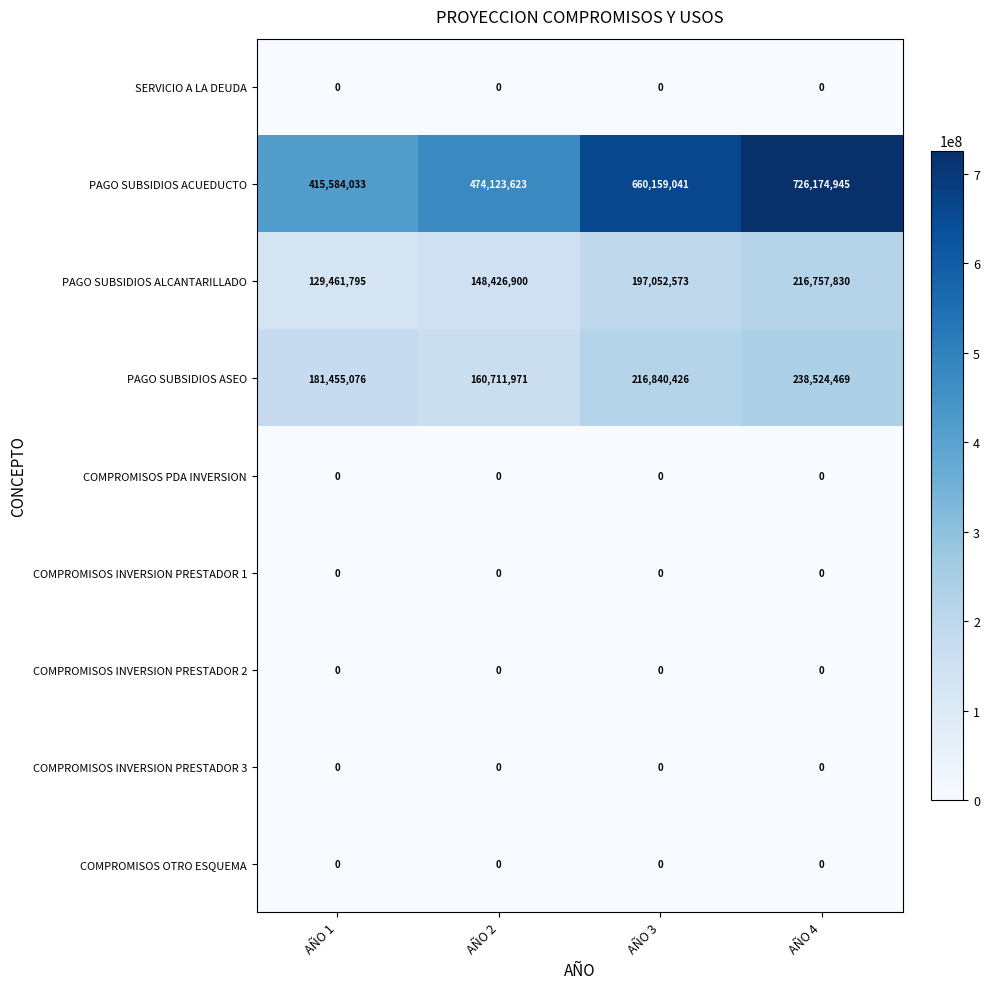

The value of COMPROMISOS INVERSION PRESTADOR 3 at AÑO 3 is 0. True or false?

True